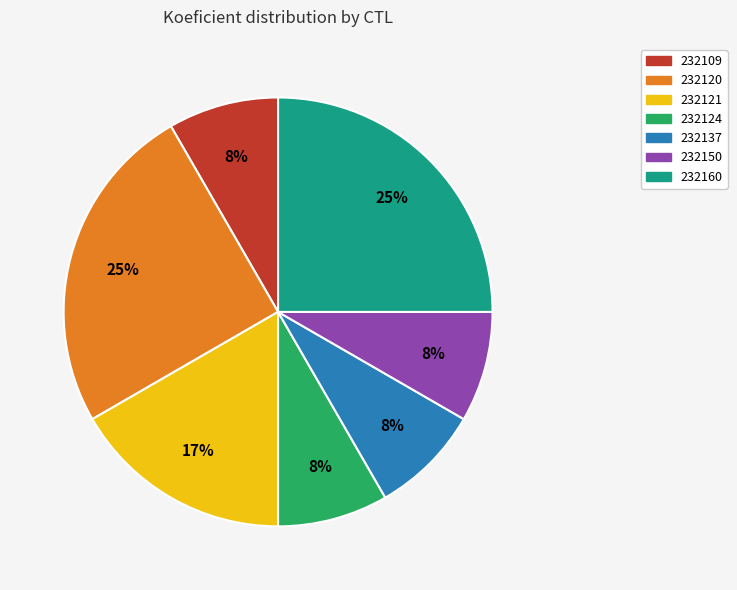

What percentage is the 232124 slice, to the nearest percent?

8%